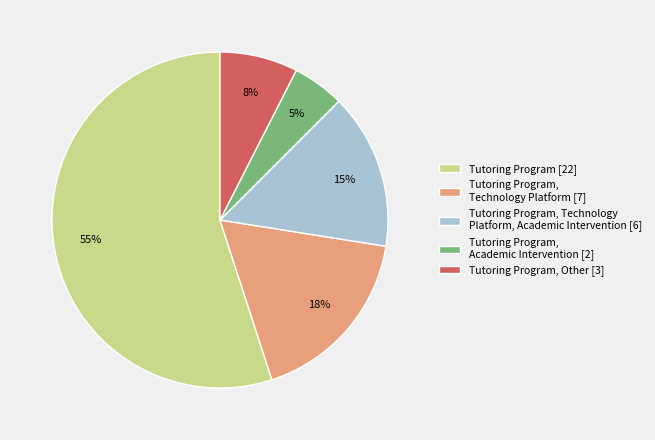

Does any single category account for the majority?

Yes